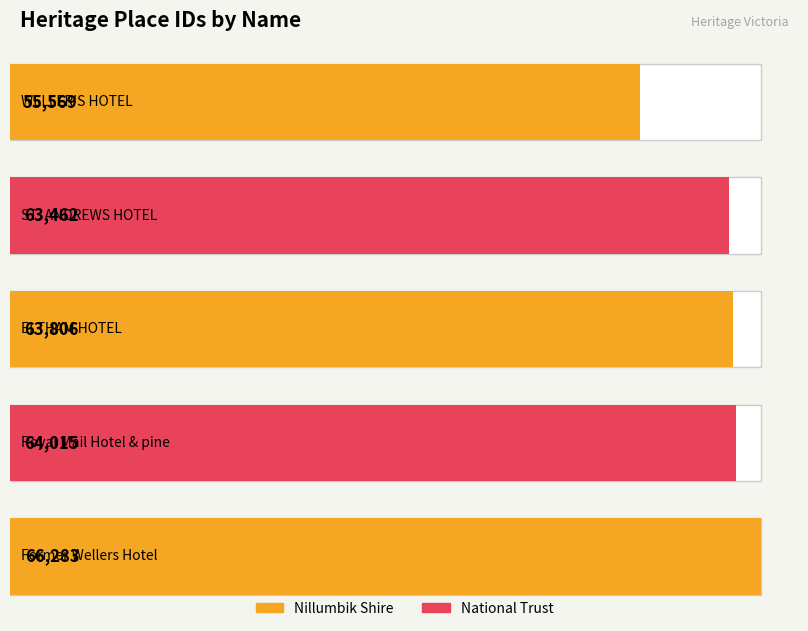

List the labels in order of value, largest first.

Former Wellers Hotel, Royal Mail Hotel & pine, ELTHAM HOTEL, ST. ANDREWS HOTEL, WELLER'S HOTEL